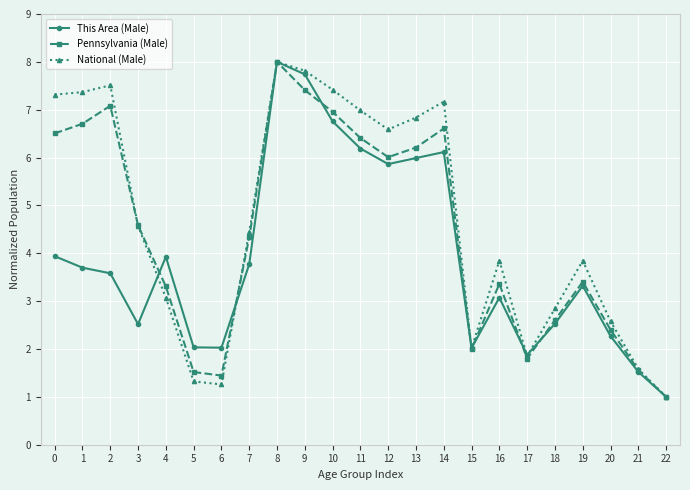

True or false: This Area (Male) has more than 1 interior local peaks.

True